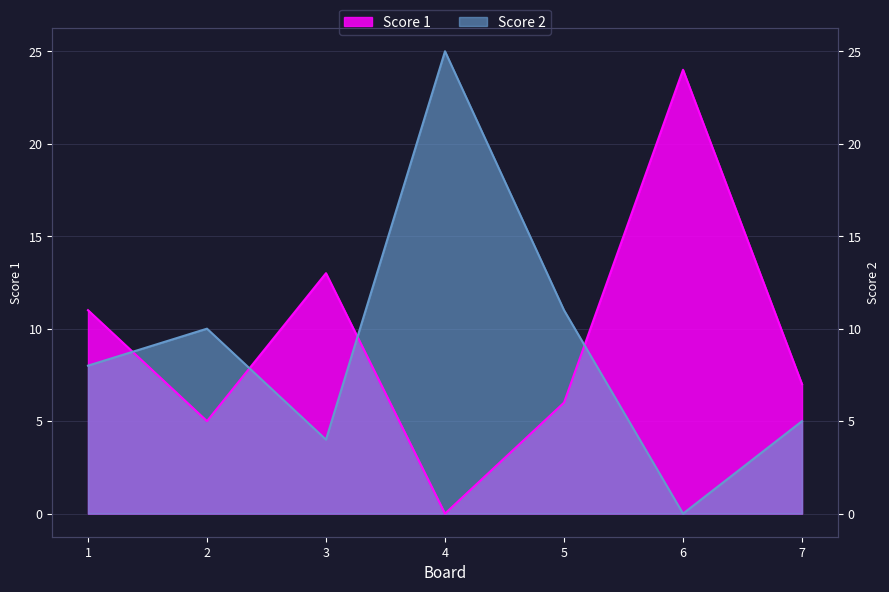

What is the difference between the Score 1 values at 1 and 6?

13